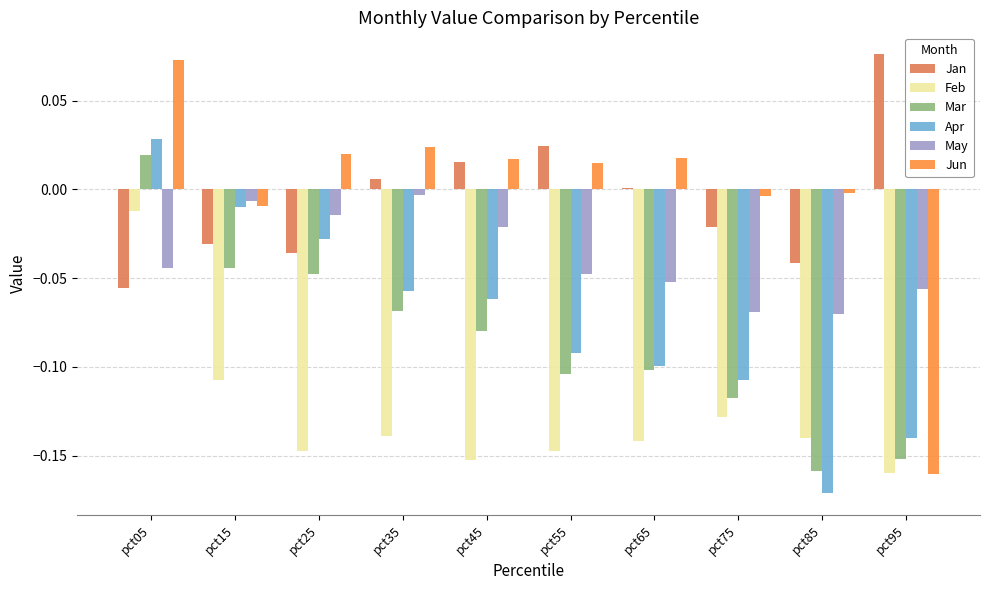

What is the sum of all Feb values?

-1.3